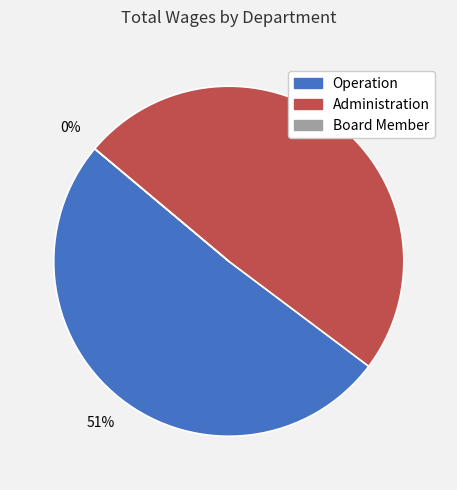

What is the change in value from Operation to Board Member?

-107775